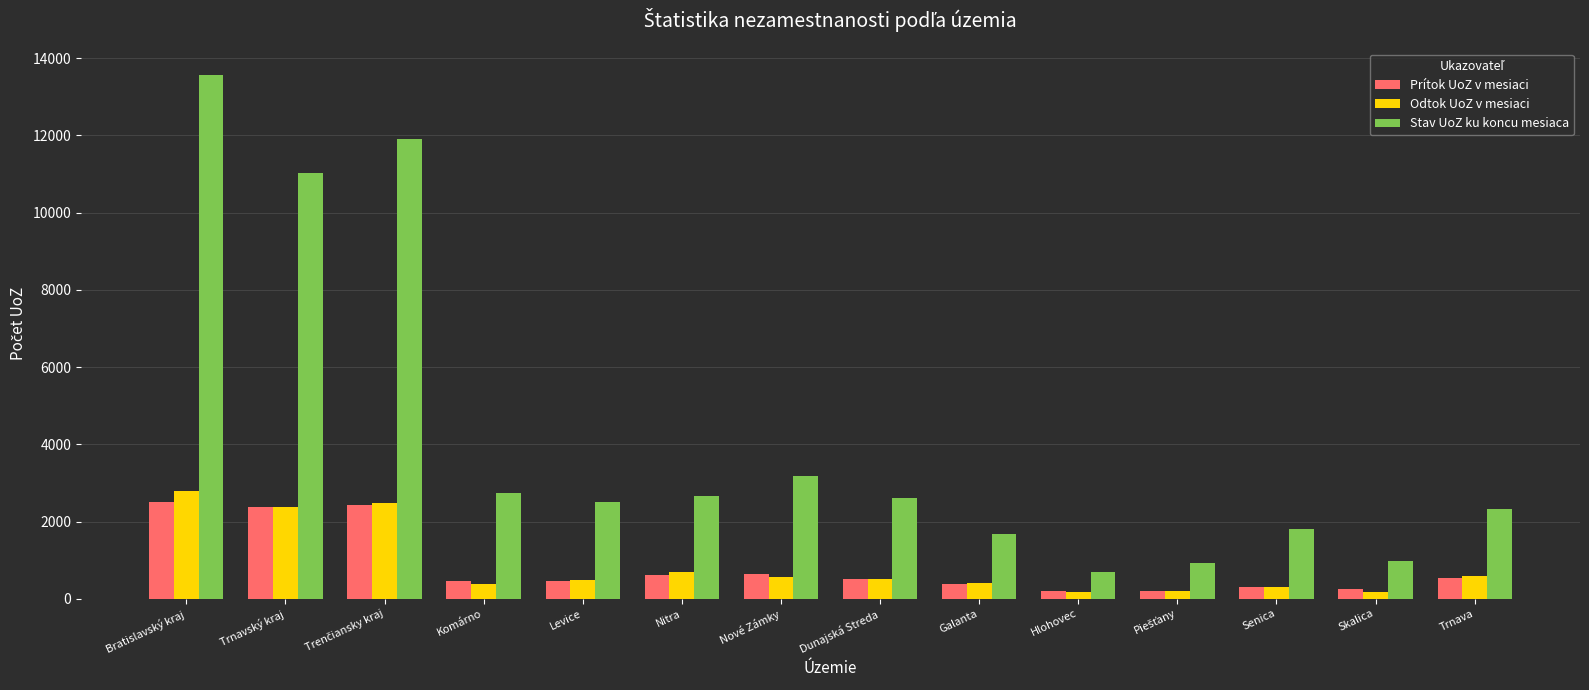

At which category is the sum across all series the highest?

Bratislavský kraj